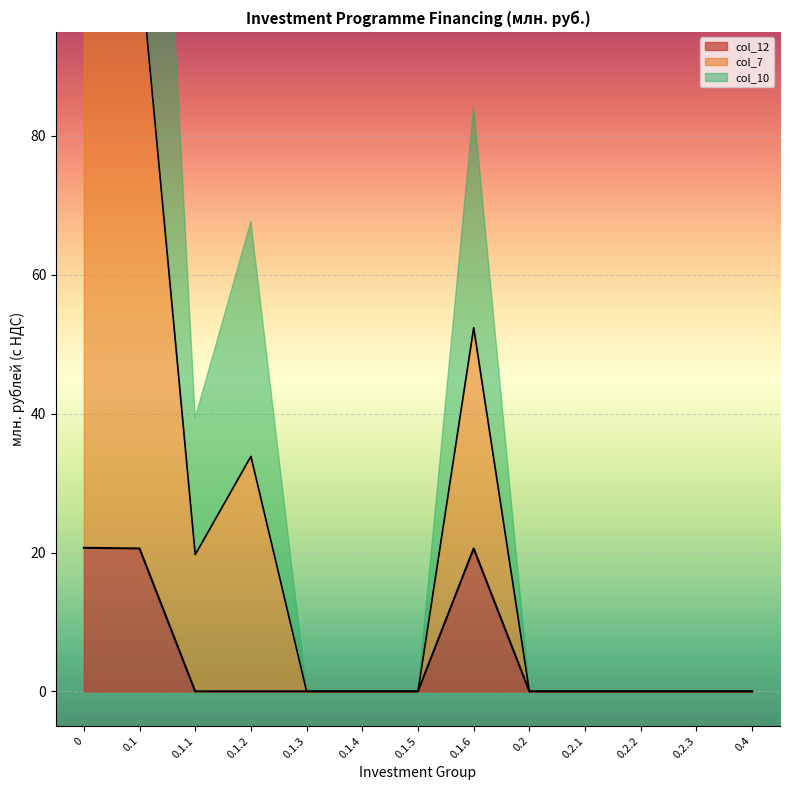

What is the highest value of the col_12 series?

20.7